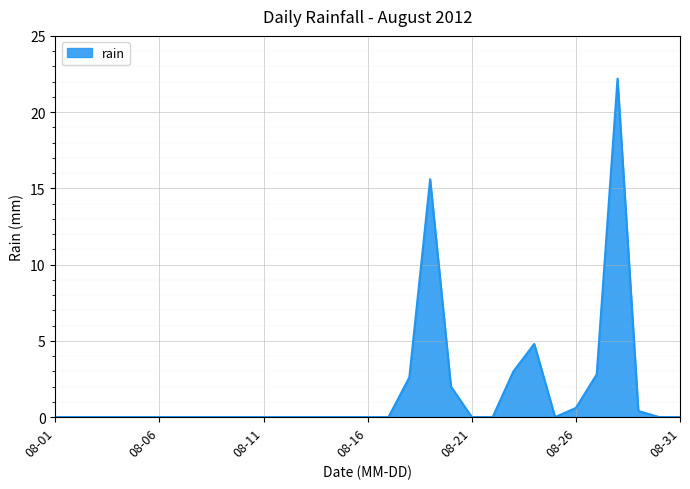

What is the greatest value displayed?

22.2